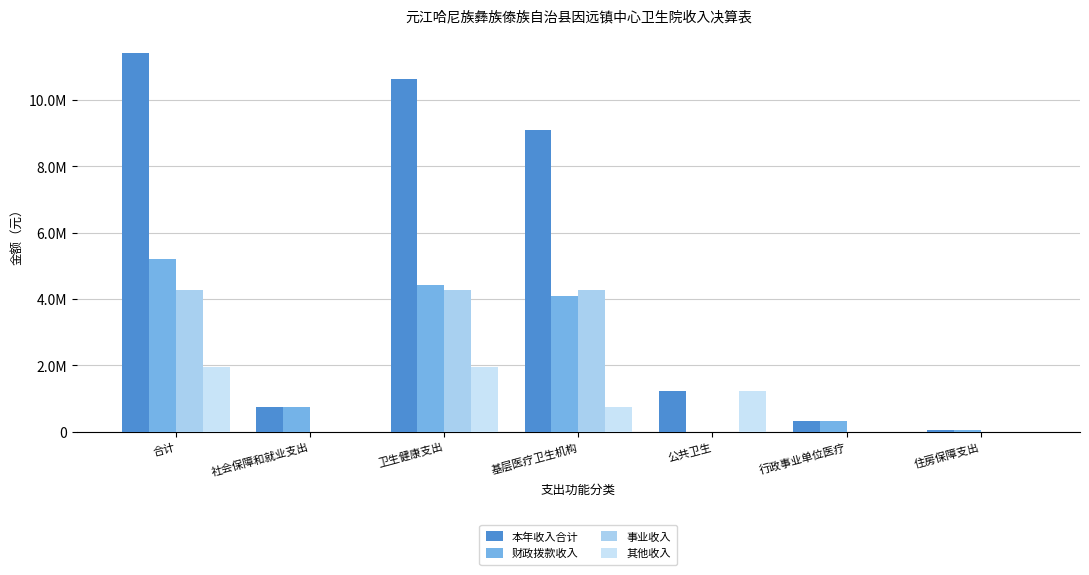

Reading left to right, what are all the values shown in this chart?

本年收入合计: 11423654.8	727310.4	10649921.4	9108703.7	1212721.4	328496.4	46423.0
财政拨款收入: 5204614.9	727310.4	4430881.5	4102385.1	0.0	328496.4	46423.0
事业收入: 4257226.4	0.0	4257226.4	4257226.4	0.0	0.0	0.0
其他收入: 1961813.6	0.0	1961813.6	749092.2	1212721.4	0.0	0.0